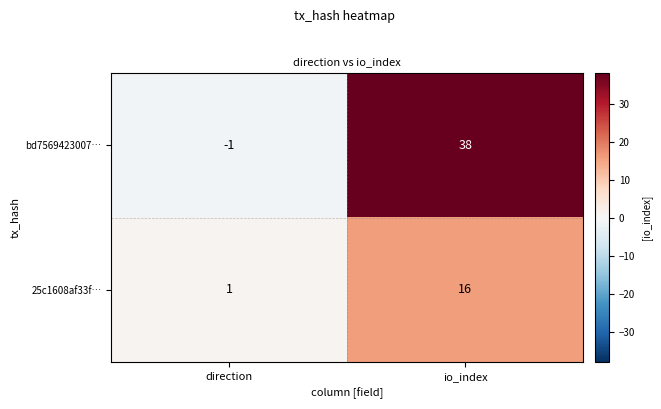

What is the spread (max minus min) of values at io_index?

22